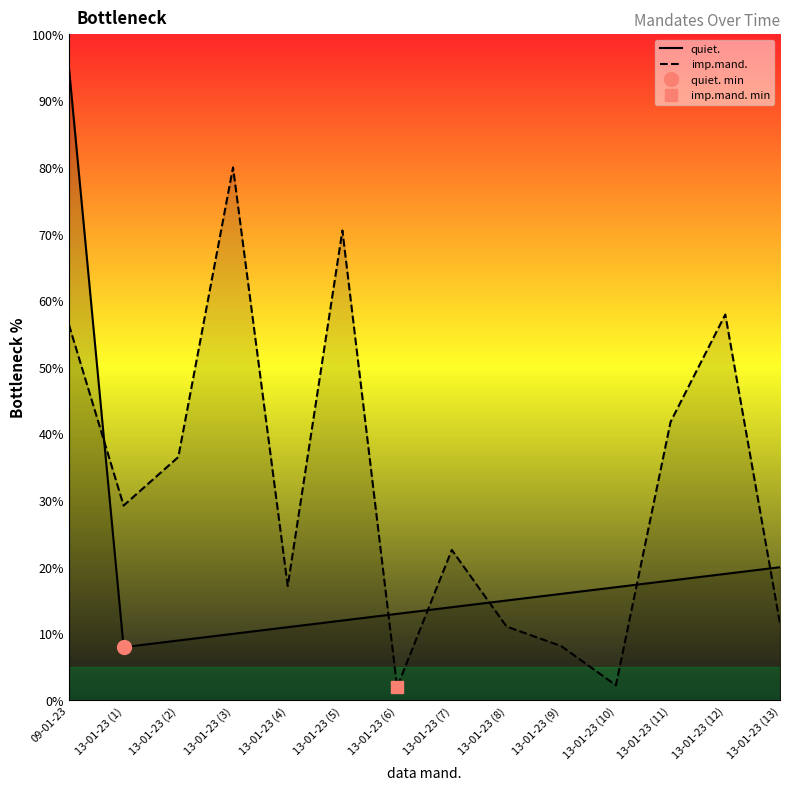

Which has a higher value, 13-01-23 (5) or 13-01-23 (3)?

13-01-23 (5)